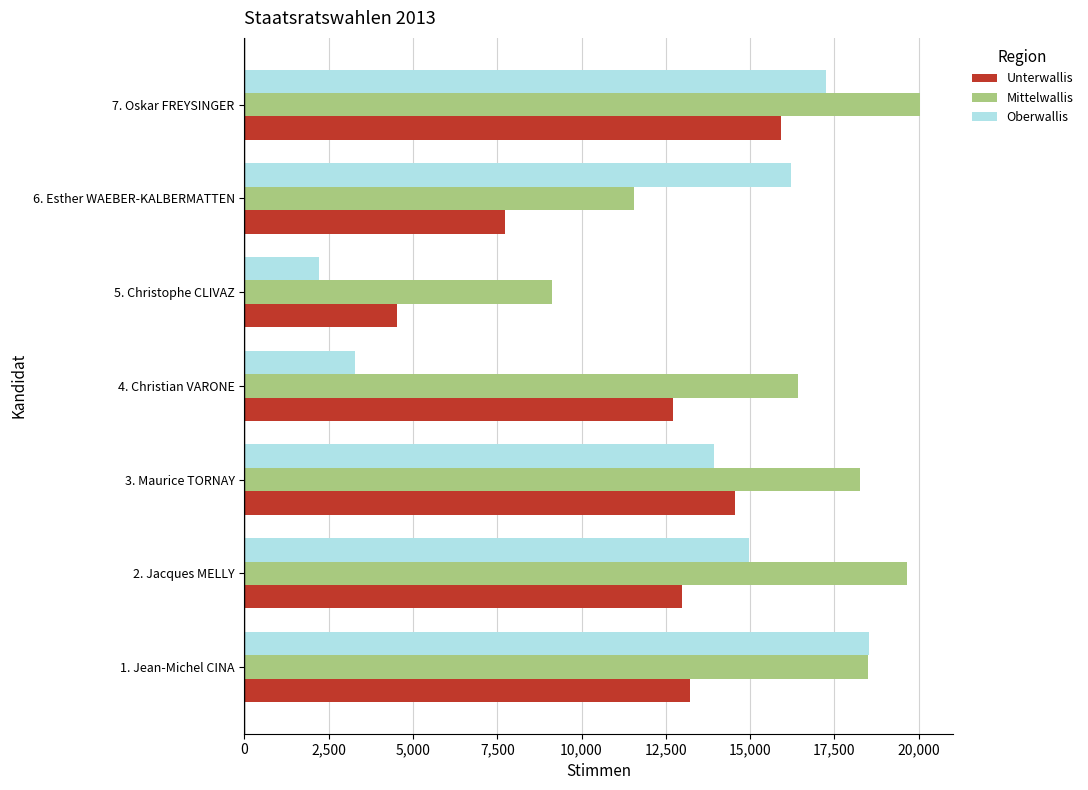

The value of Mittelwallis at 6. Esther WAEBER-KALBERMATTEN is 11546. True or false?

True